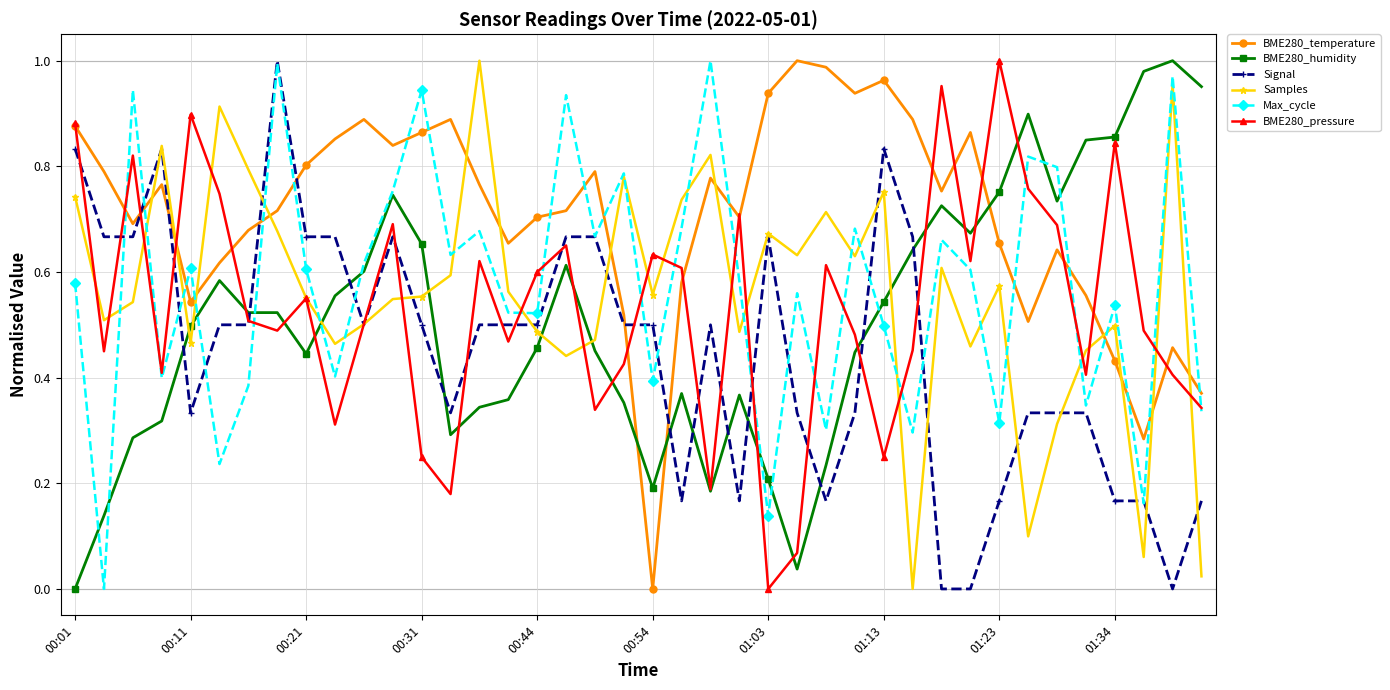

In BME280_pressure, how many points are higher than both neighbors (excluding endpoints)?

12